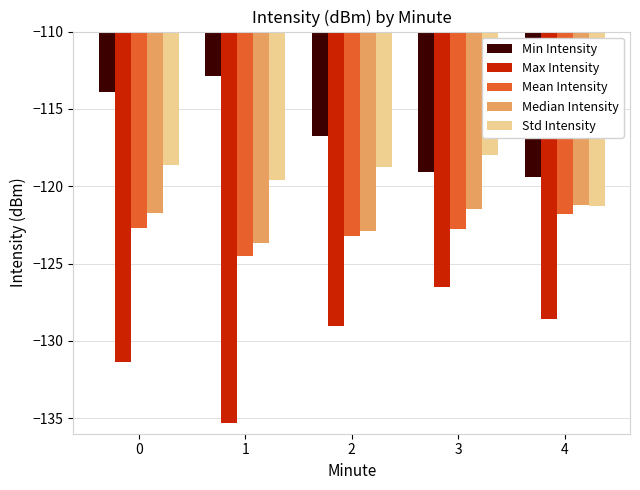

How many bars are there in total?

25